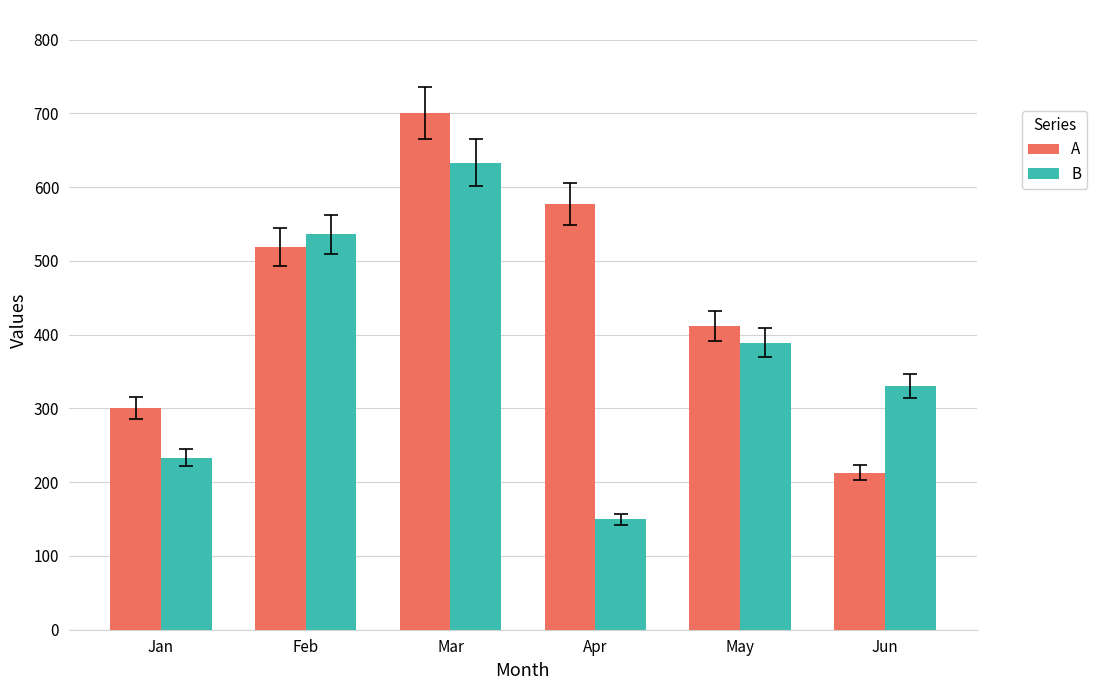

What is the difference between the highest and lowest values at May?

23